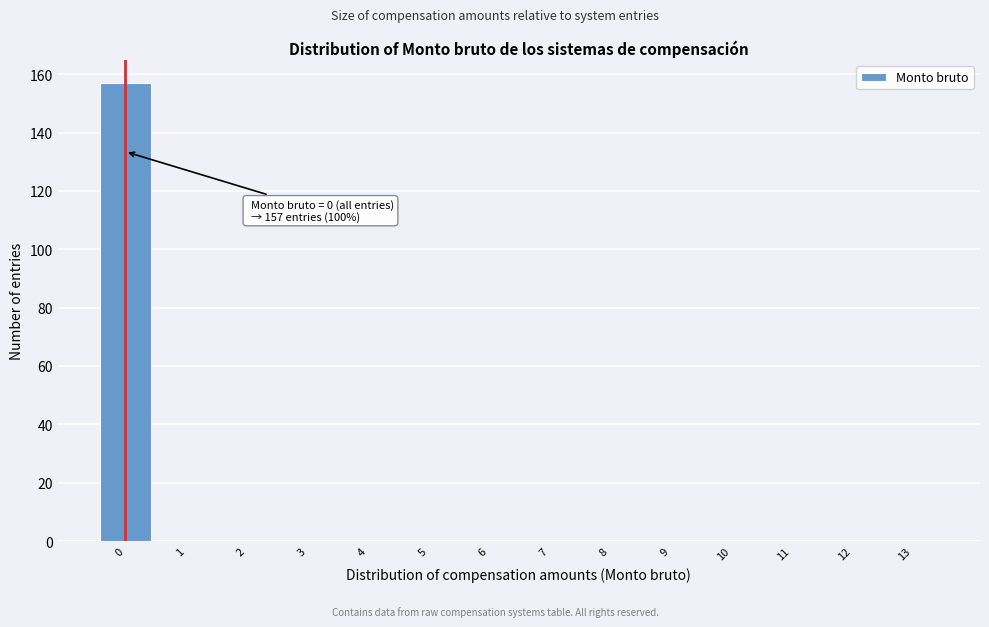

Which range on the x-axis has the tallest bar?

-0.5 to 0.5